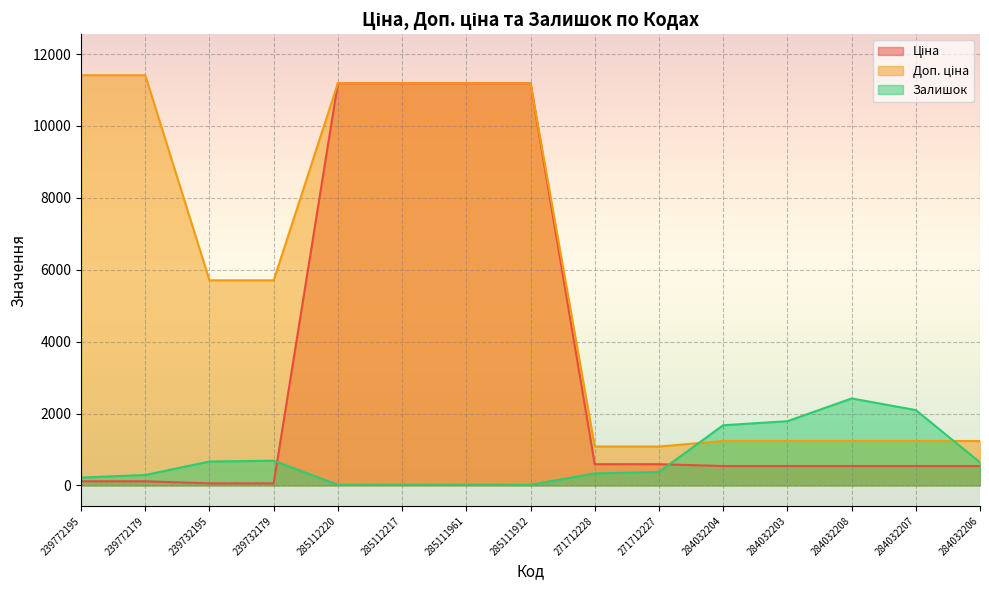

Which series has the largest total across all categories?

Доп. ціна